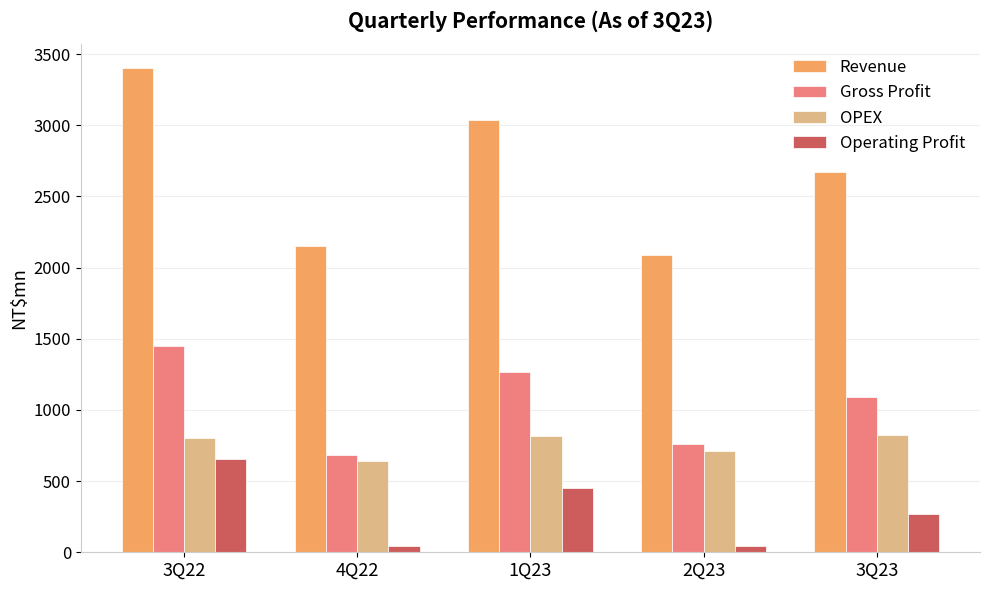

What is the label of the 1st bar from the right?

3Q23